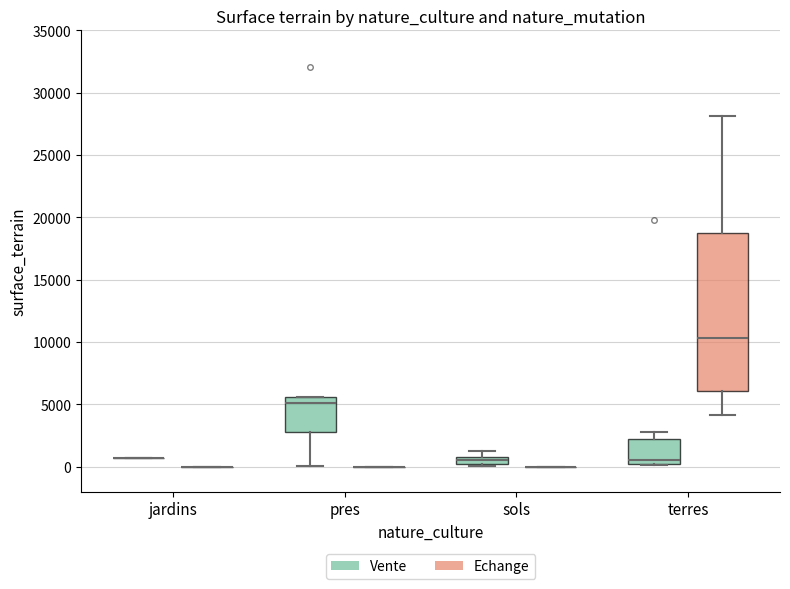

Where is the lower edge of the box for terres (Vente) on the y-axis? The values are not printed on the chart, so give them approximately, as read against the axis.

0